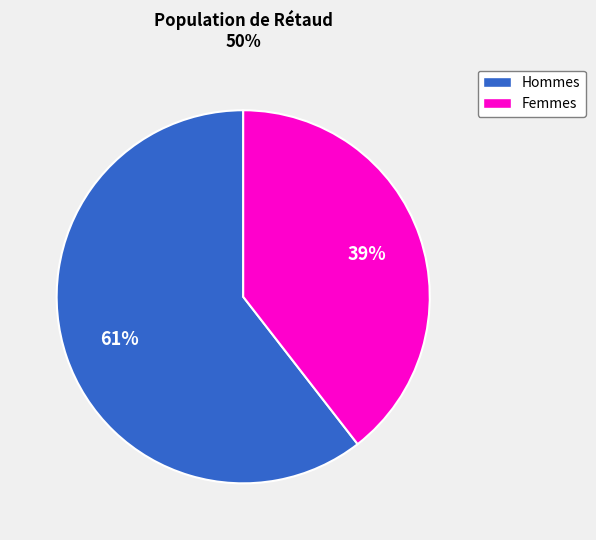

To the nearest percent, what is the average slice percentage?

50%